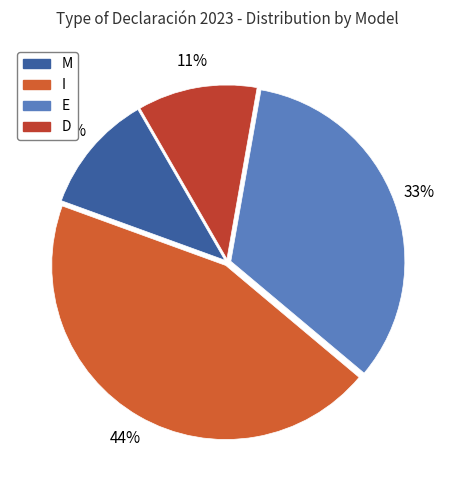

To the nearest percent, what is the difference between the M and I slice percentages?

33%